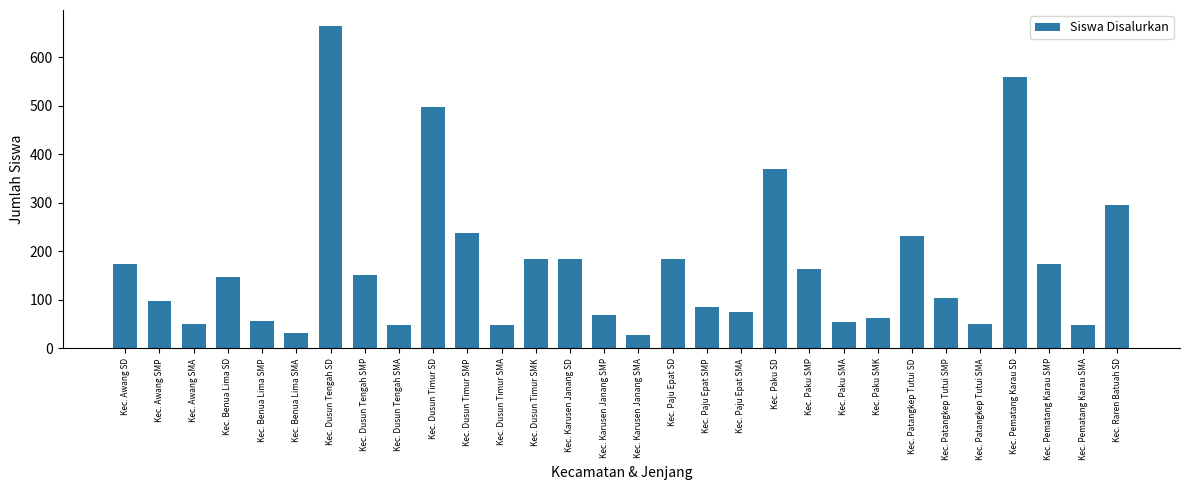

Approximately how many times larger is the value at Kec. Paju Epat SD compared to Kec. Paku SMP?

1.1